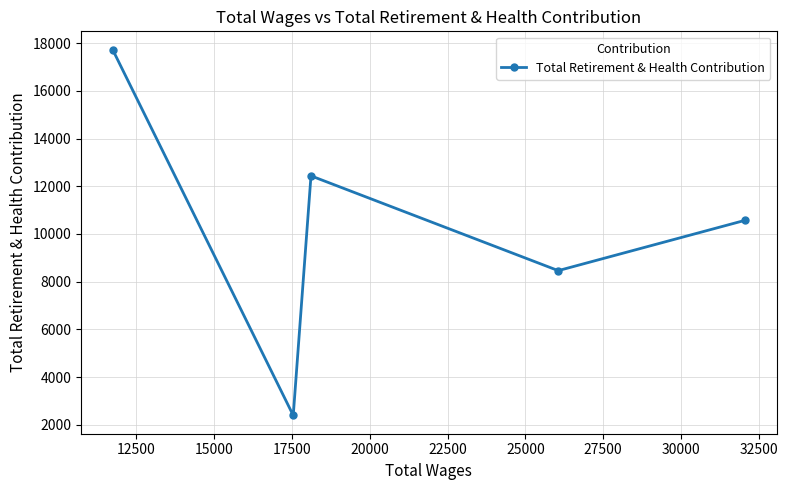

What is the greatest value displayed?

17728